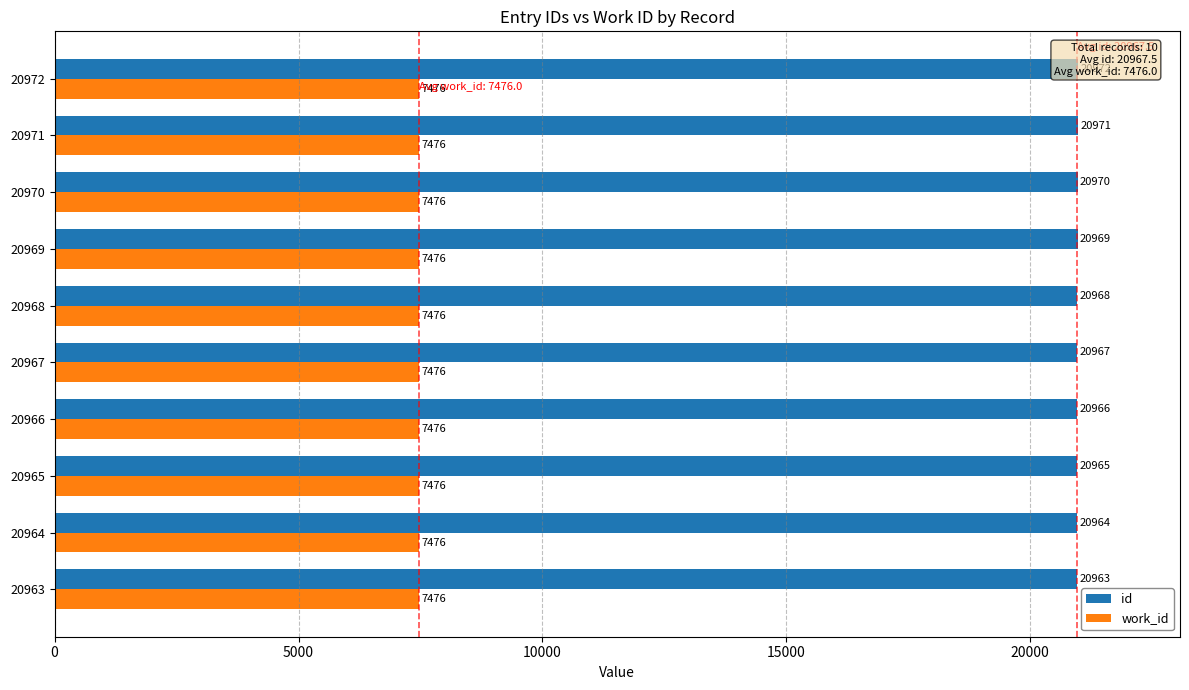

How many groups of bars are there?

10